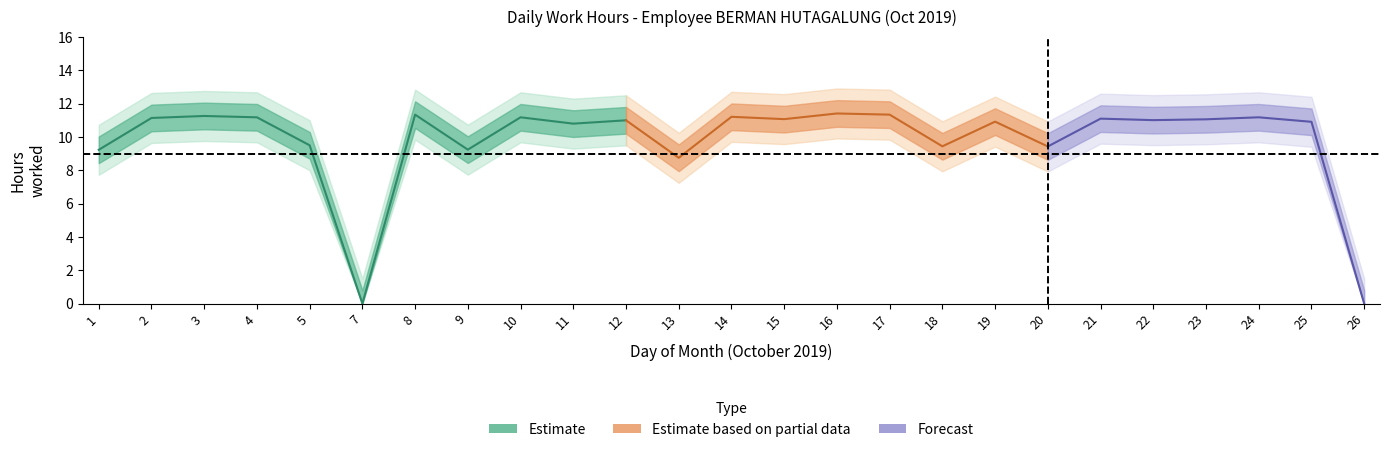

Rank the categories by value from highest to lowest.

16, 8, 17, 3, 14, 4, 10, 24, 2, 21, 15, 23, 22, 12, 19, 25, 11, 5, 18, 20, 9, 1, 13, 7, 26